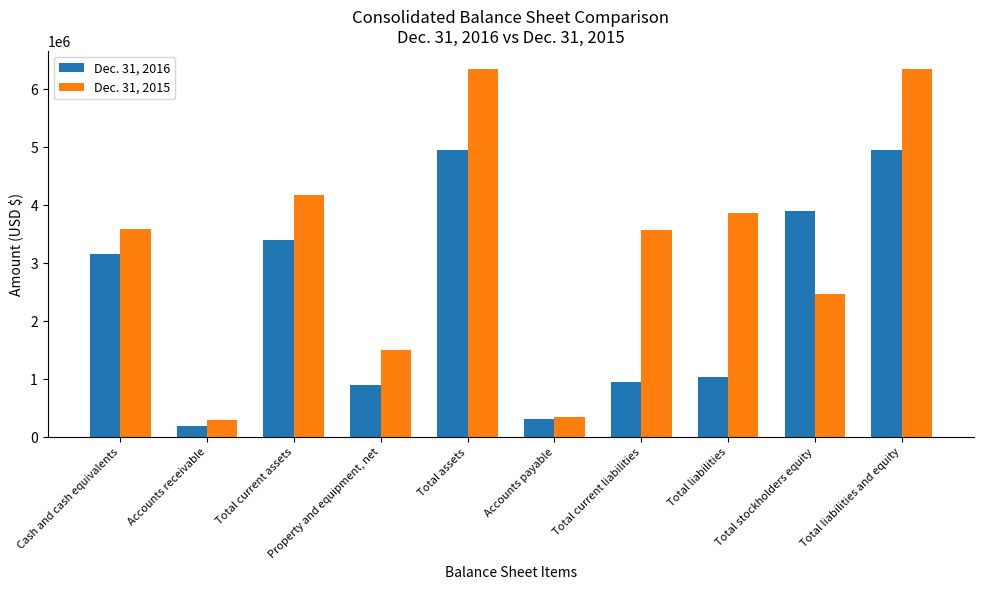

How many data points in Dec. 31, 2015 are less than 3596262?

5